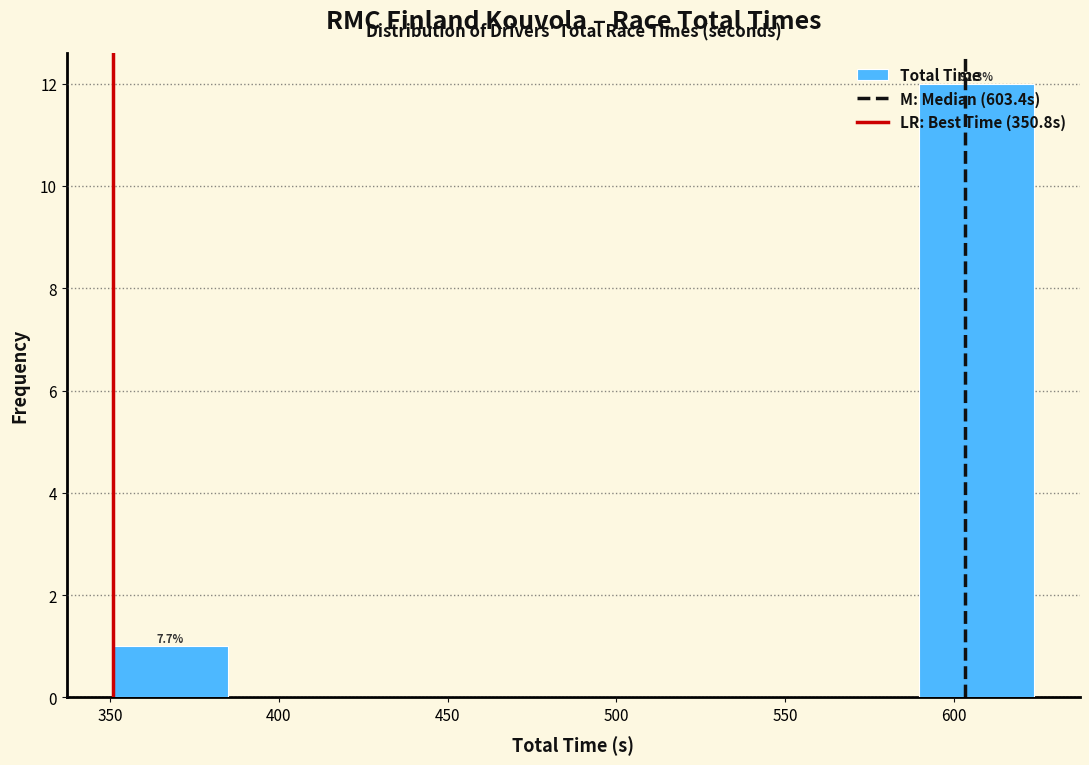

Which range on the x-axis has the tallest bar?

590 to 625